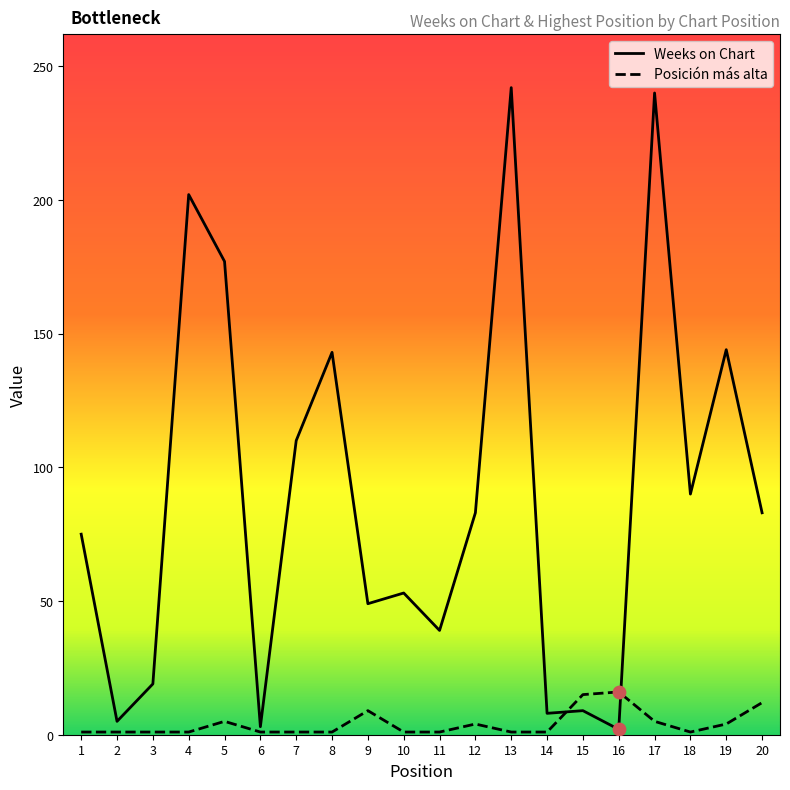

Which series has the widest spread of Y values?

Weeks on Chart